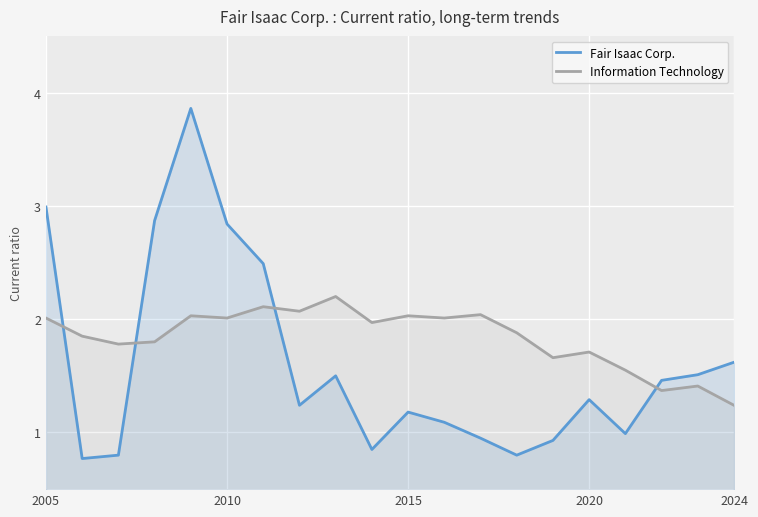

Count the number of data series in this chart.

2